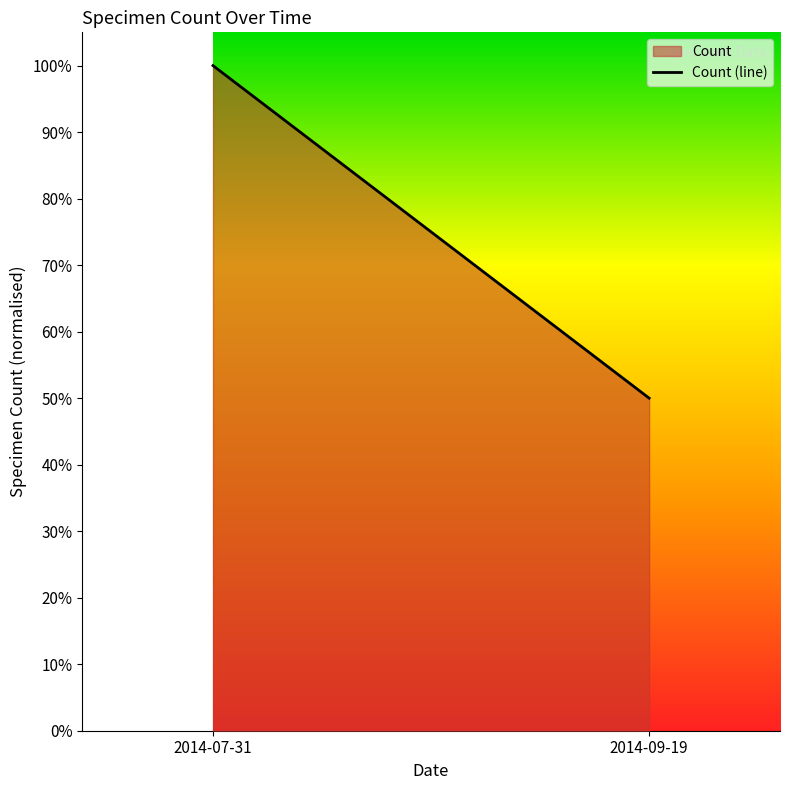

Count the number of data series in this chart.

1